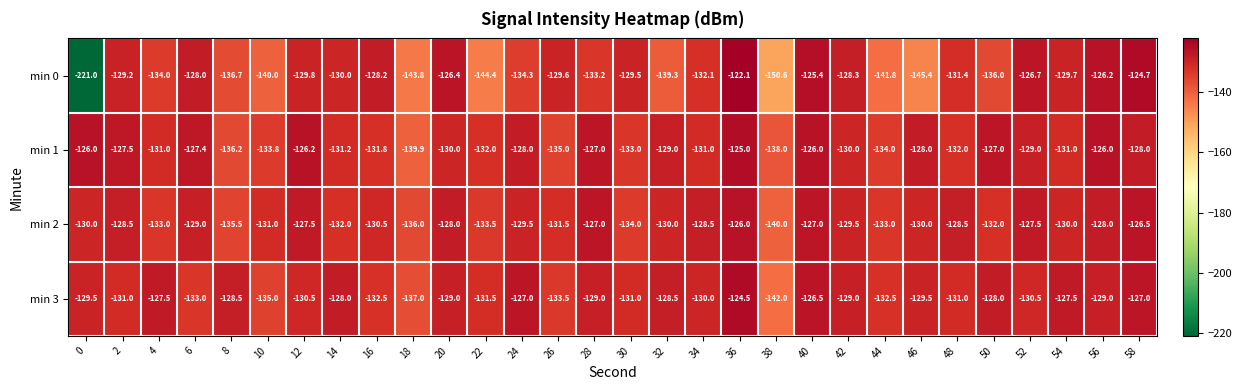

What is the difference between the highest and lowest values at 6?

5.6